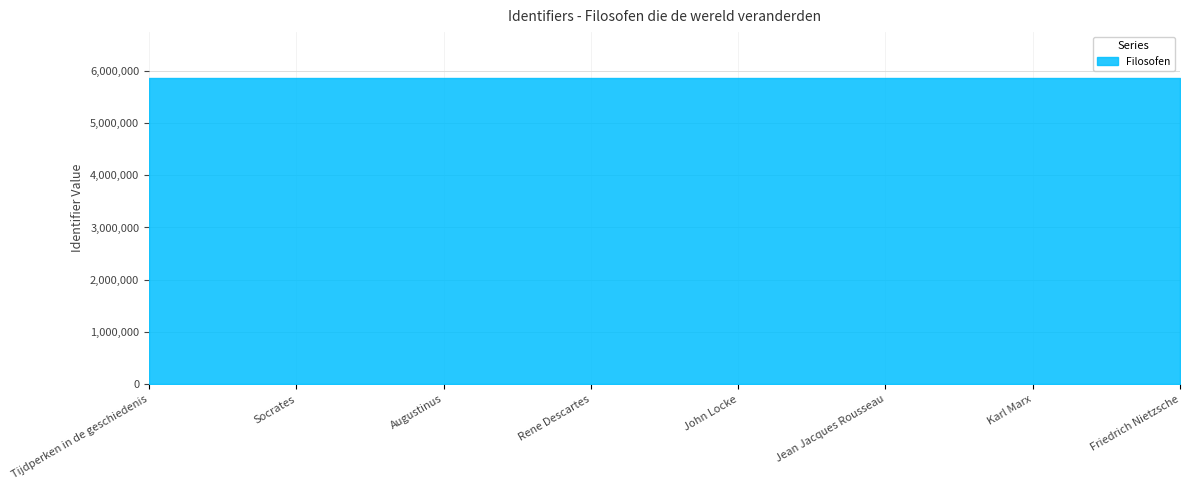

Between Augustinus and John Locke, which is larger?

John Locke